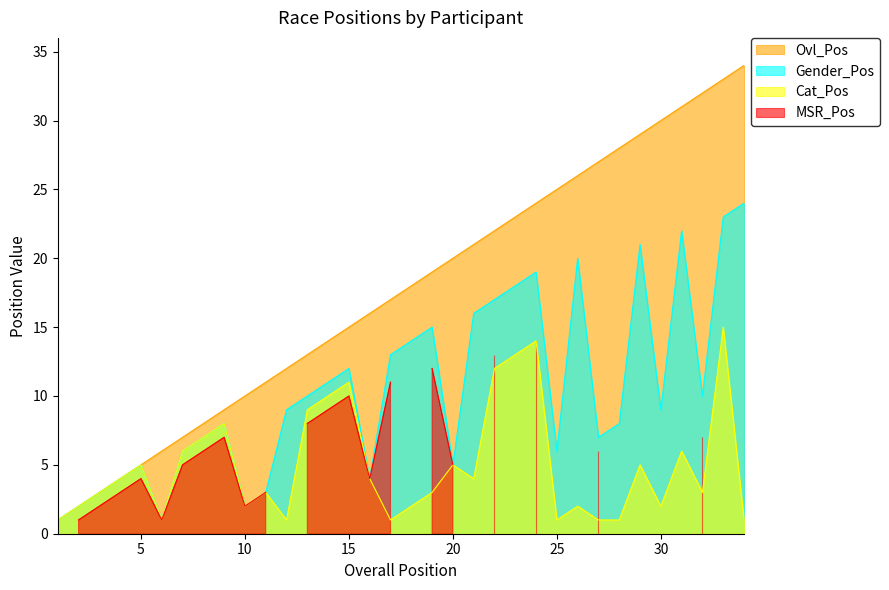

The Cat_Pos series shows 5 at 20. True or false?

True